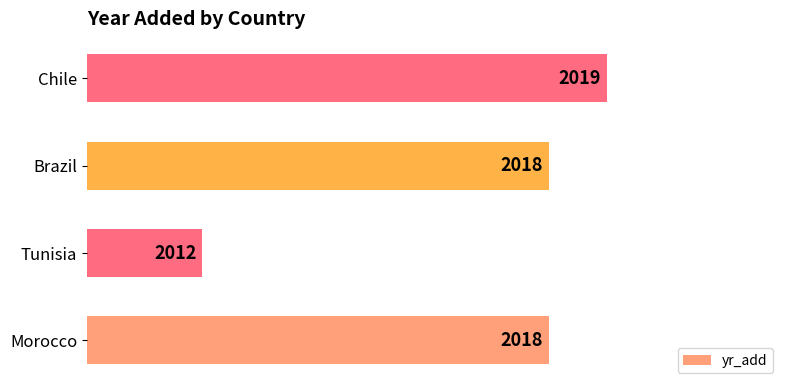

What is the smallest value displayed?

2012